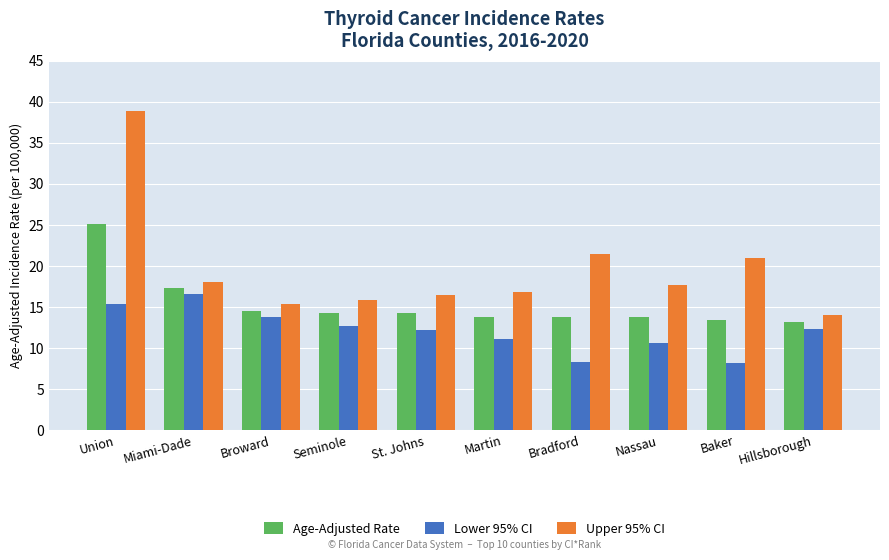

At Hillsborough, list the series in order from smallest to largest.

Lower 95% CI, Age-Adjusted Rate, Upper 95% CI